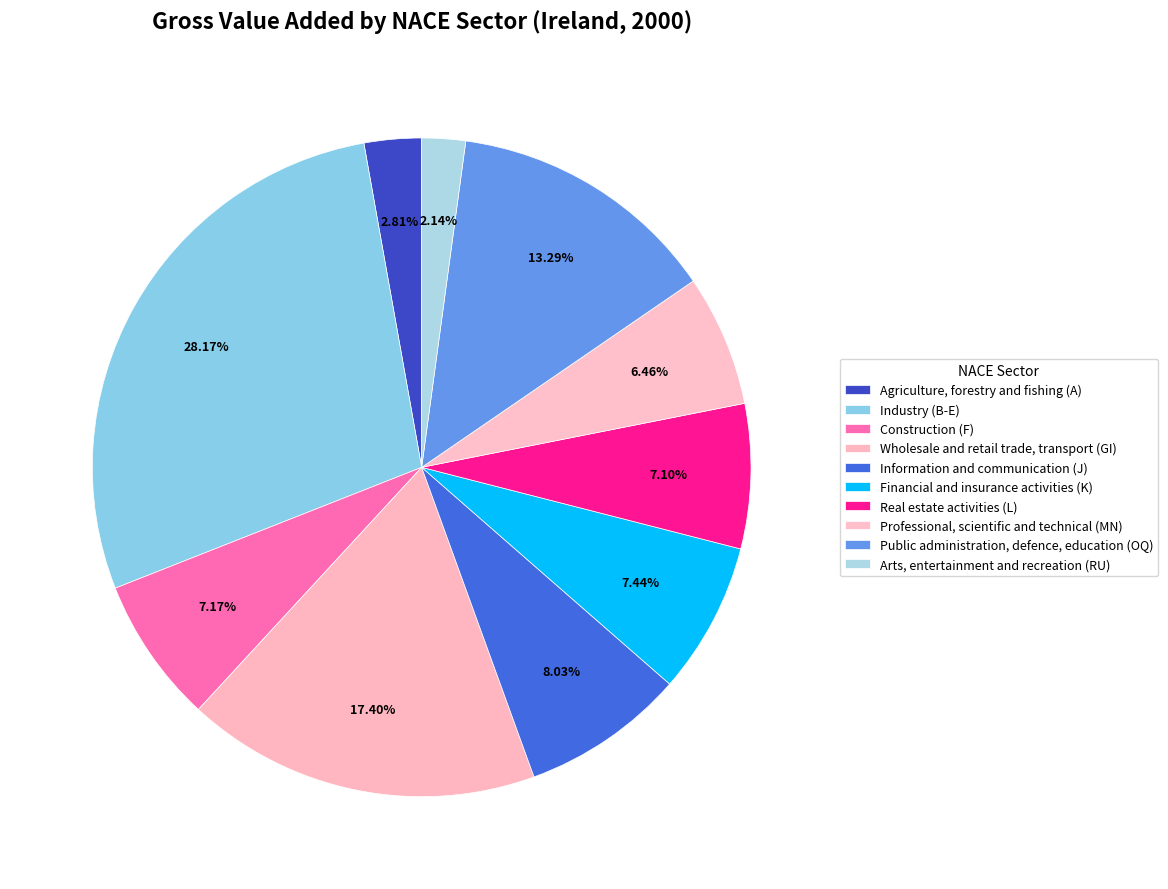

What is the largest slice in the pie chart?

Industry (B-E)